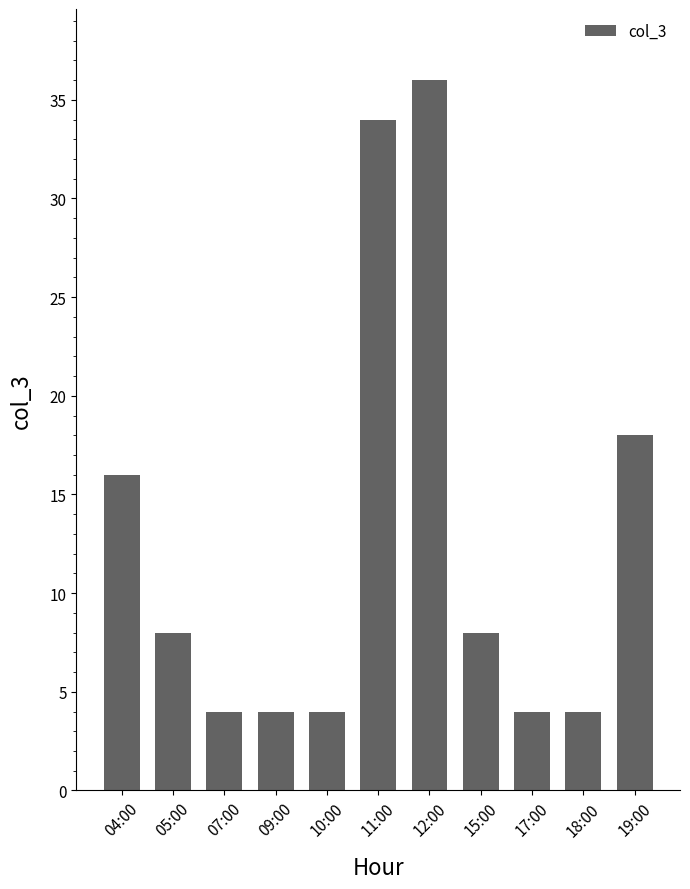

Are the bars grouped side by side (vs. stacked)?

No